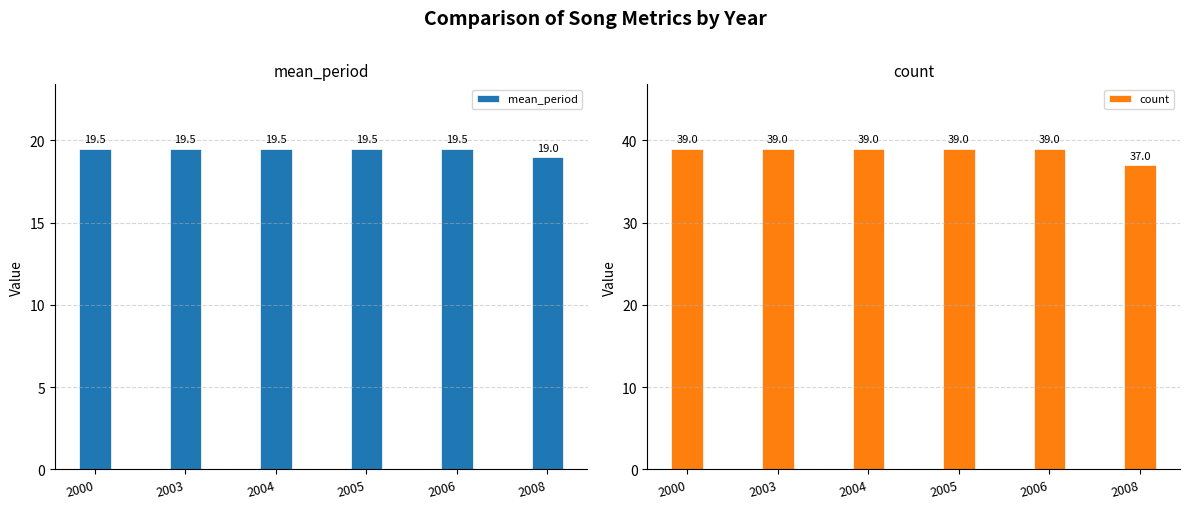

Rank the series by their maximum value, from lowest to highest.

mean_period, count